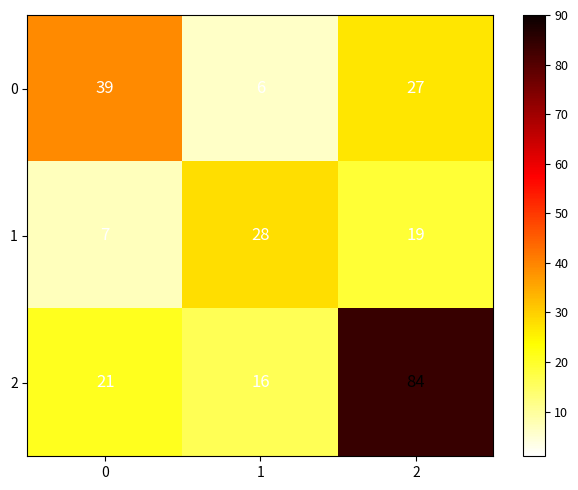

What is the minimum value shown in the chart?

6